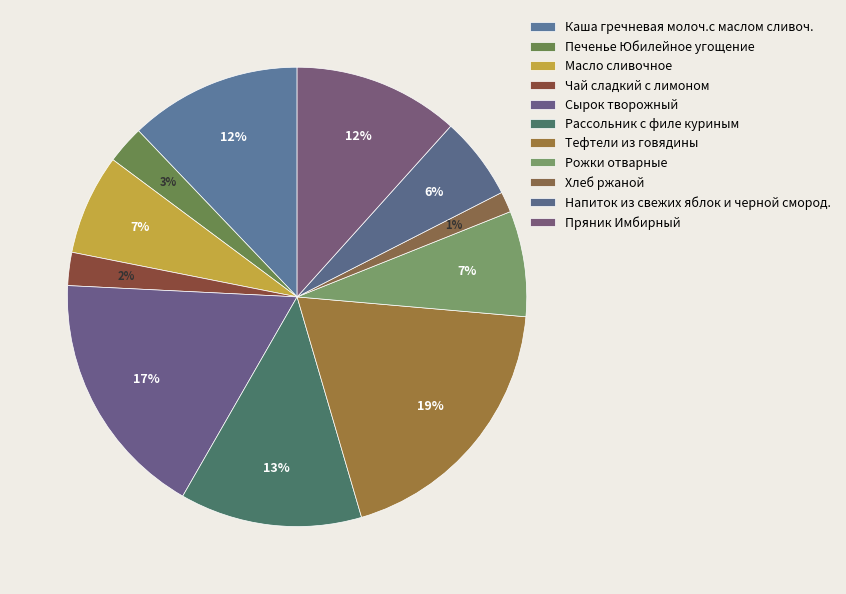

Count the number of slices in the pie.

11